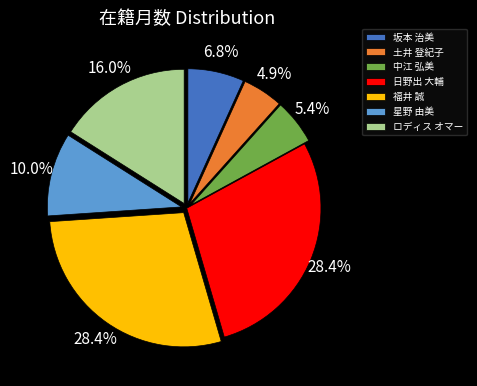

How many slices are in this pie chart?

7